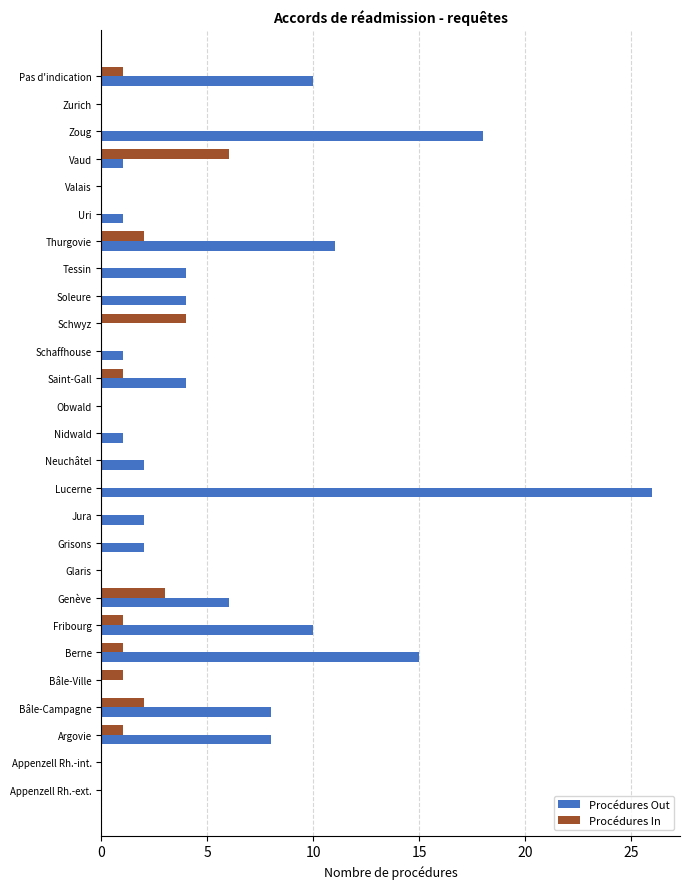

What is the maximum value for Procédures Out?

26